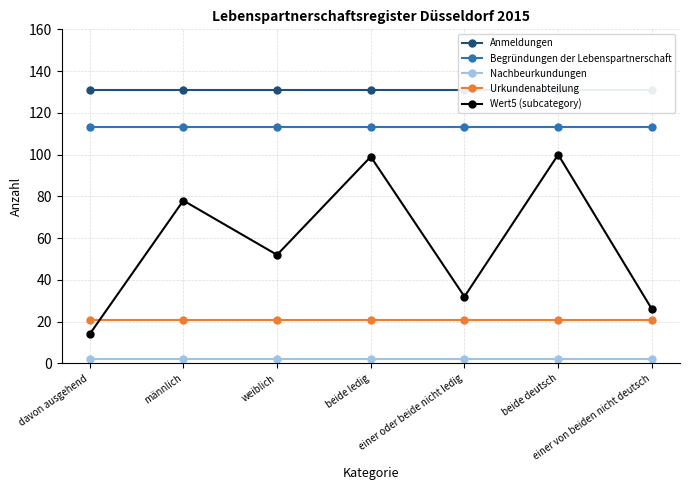

What is the sum of the Nachbeurkundungen values at männlich and beide deutsch?

4